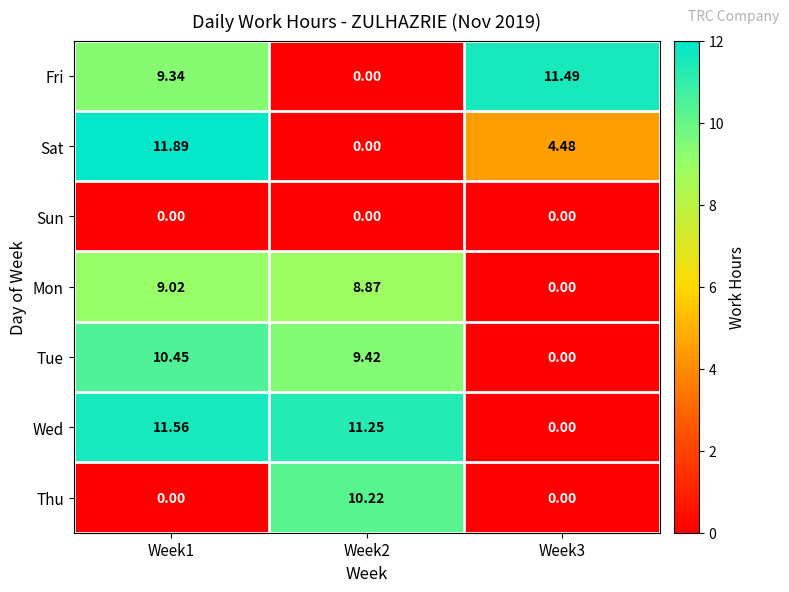

How many values in the Tue series are below 9?

1